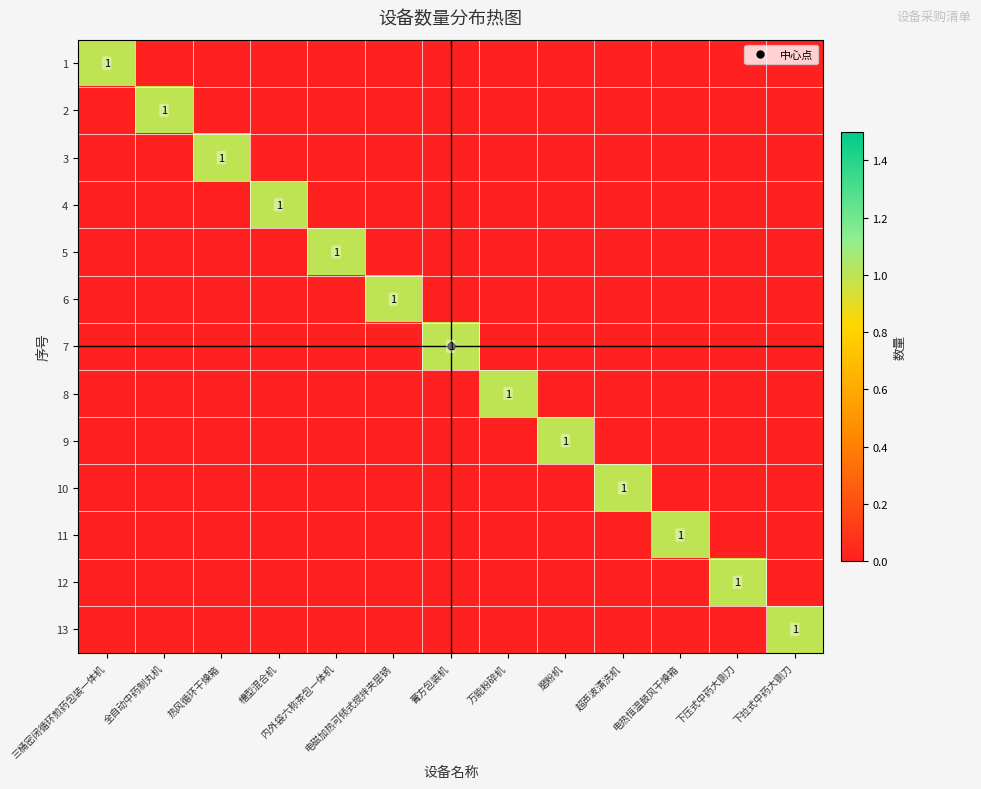

At which category is the sum across all series the highest?

三桶密闭循环煎药包装一体机